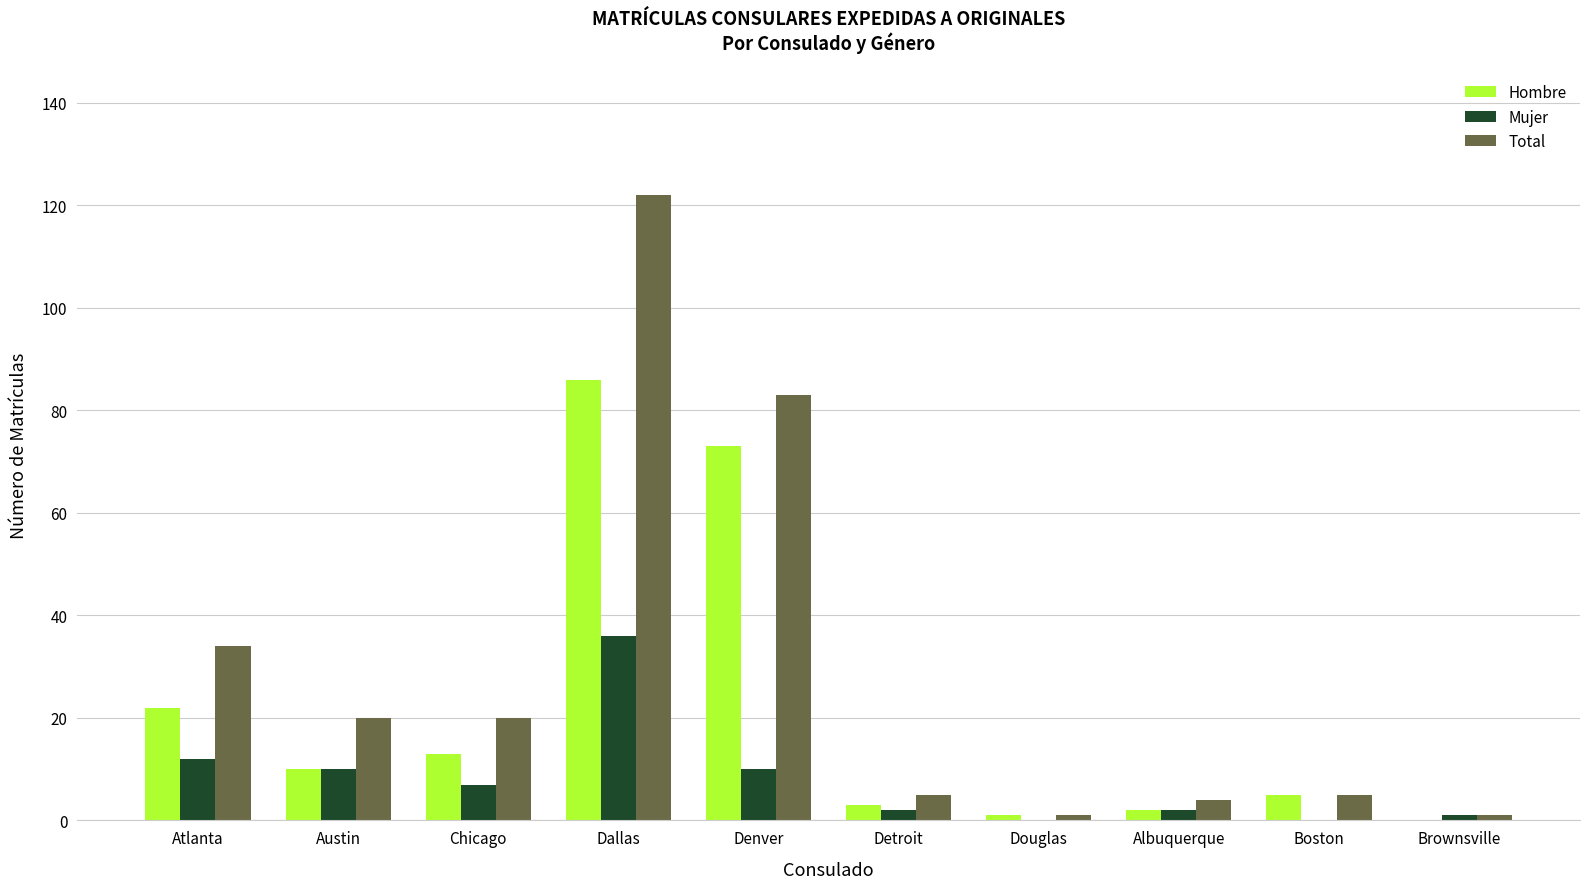

Reading left to right, list all the values displayed in this chart.

Hombre: 22	10	13	86	73	3	1	2	5	0
Mujer: 12	10	7	36	10	2	0	2	0	1
Total: 34	20	20	122	83	5	1	4	5	1